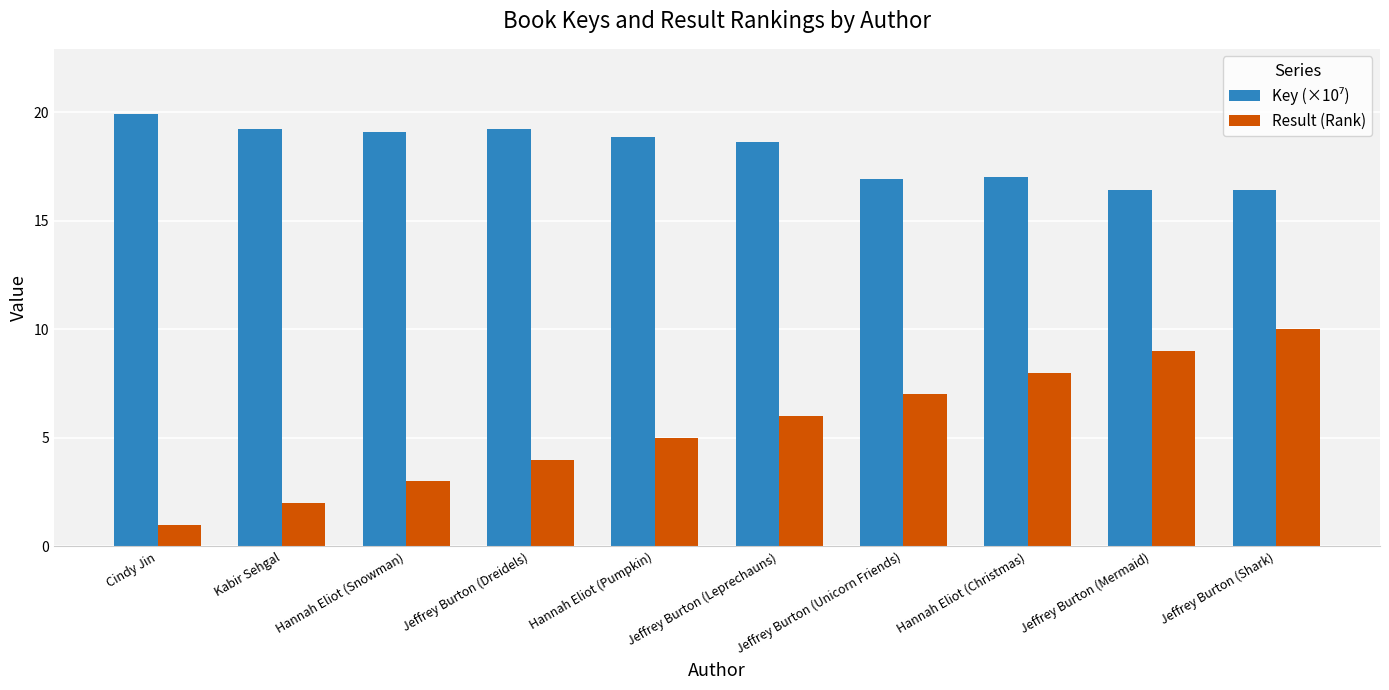

Count the number of categories in the chart.

10